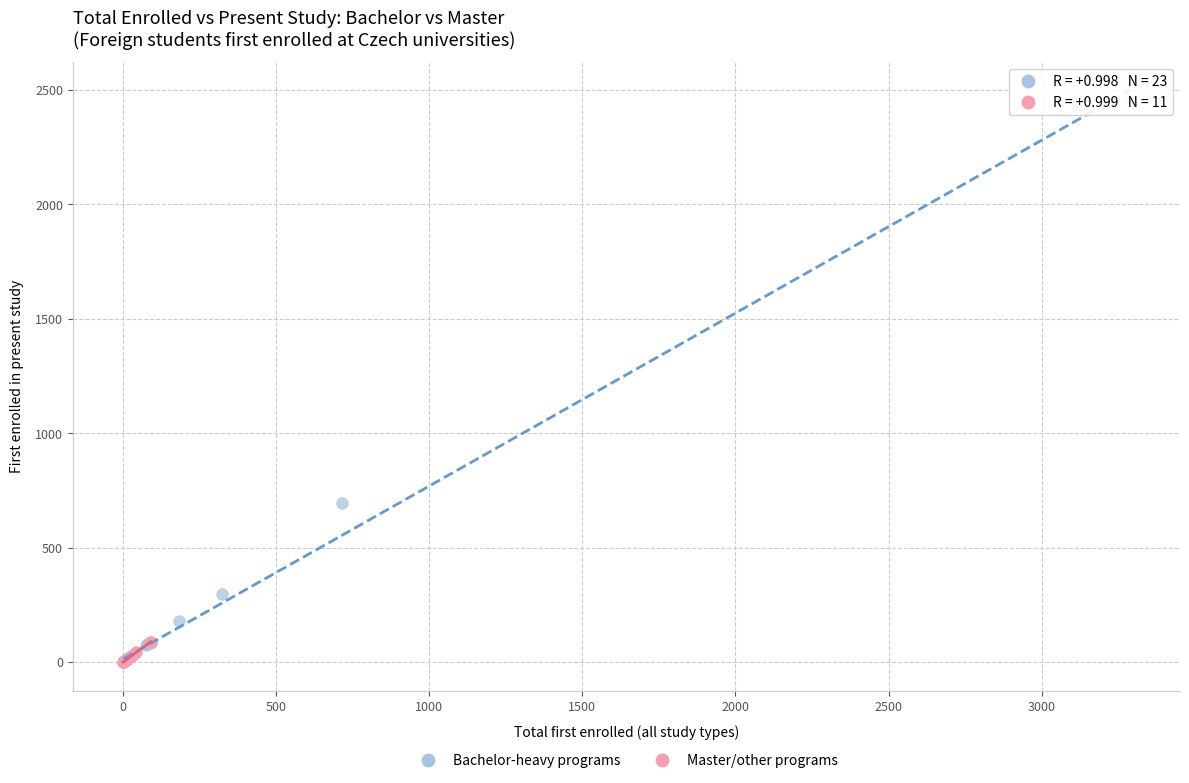

What are all the series names shown in the legend?

Bachelor-heavy programs, Master/other programs